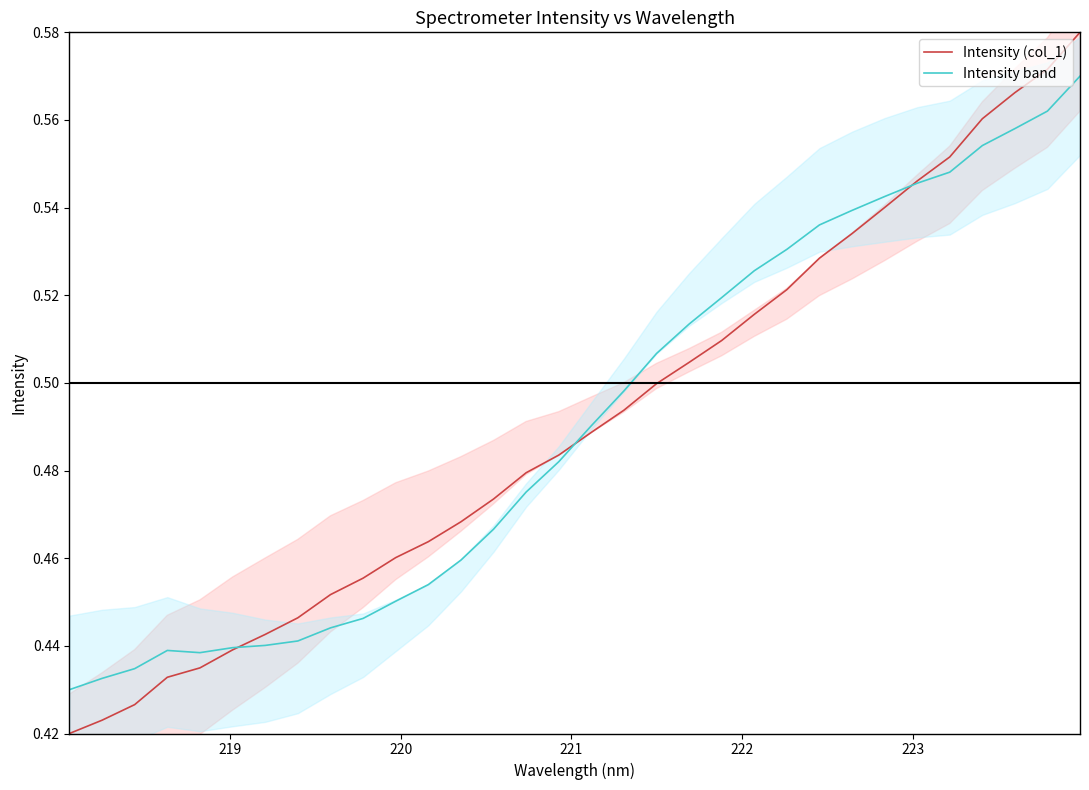

Is this an area chart (filled region under the line)?

No